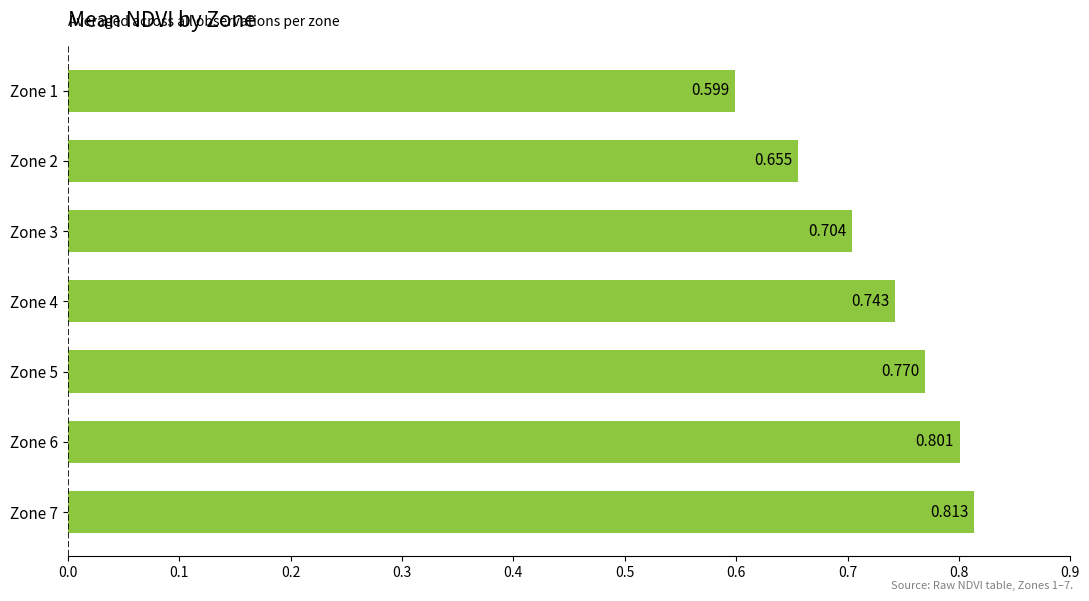

List the labels in order of value, smallest first.

Zone 1, Zone 2, Zone 3, Zone 4, Zone 5, Zone 6, Zone 7